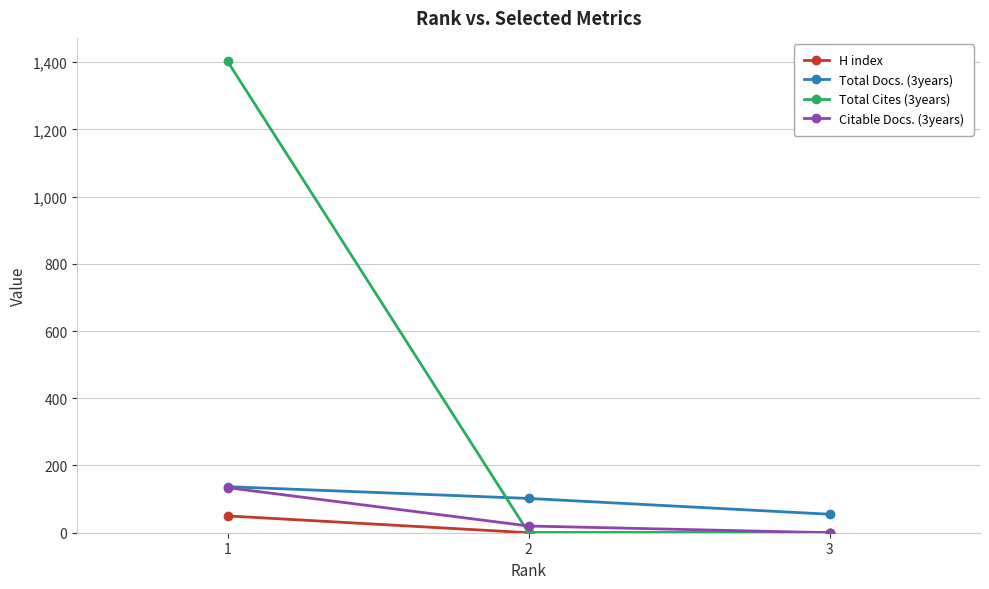

What is the sum of all Total Docs. (3years) values?

294